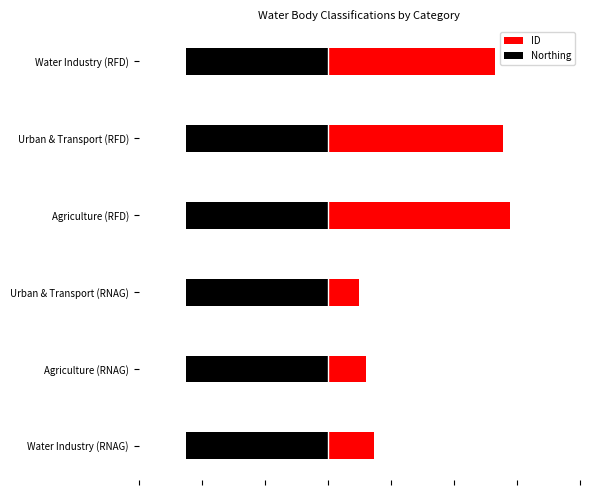

The Northing series shows 0.1 at 0. True or false?

False